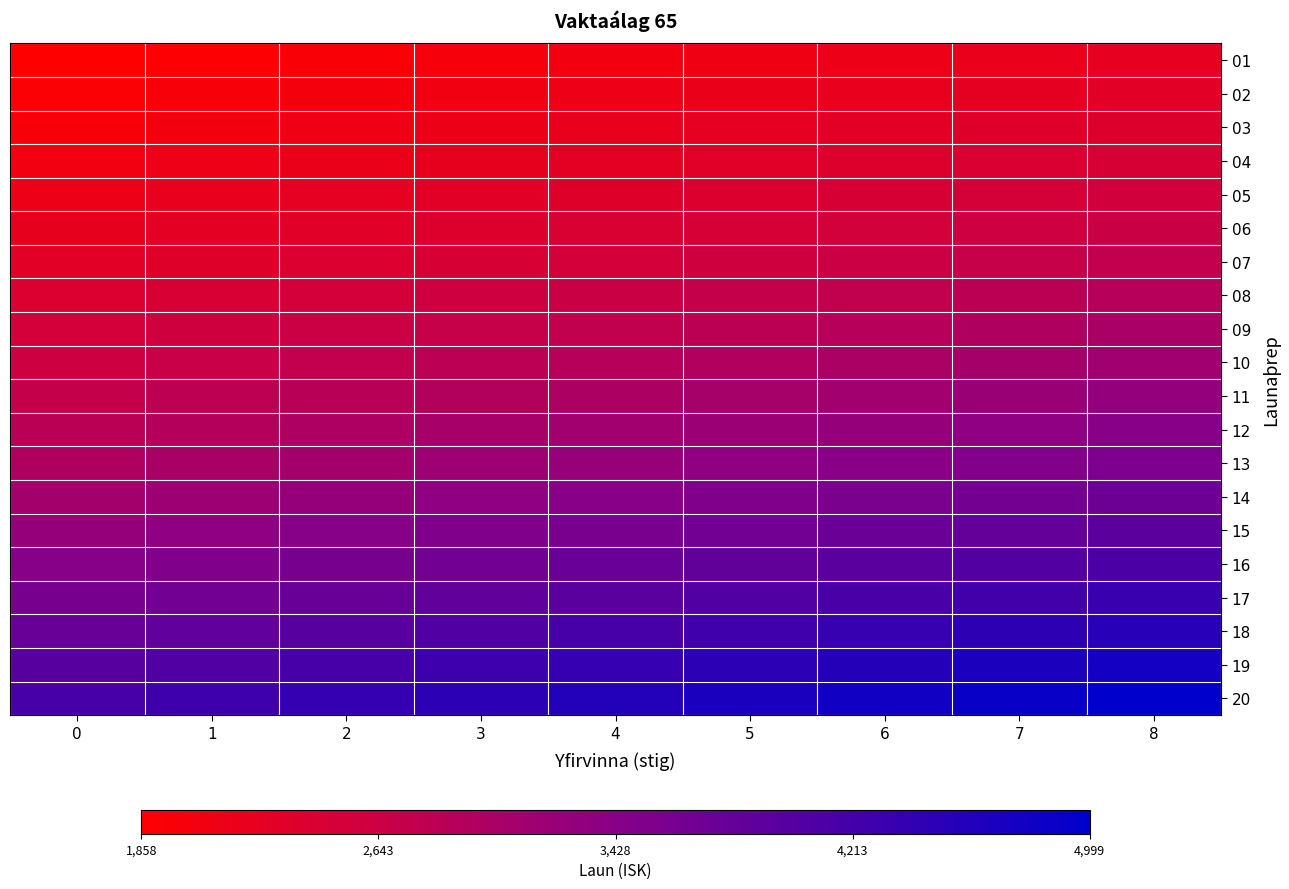

Reading left to right, extract all data points from this chart.

01: 0=1858	1=1905	2=1951	3=1997	4=2044	5=2090	6=2137	7=2183	8=2230
02: 0=1923	1=1971	2=2020	3=2068	4=2116	5=2164	6=2212	7=2260	8=2308
03: 0=1992	1=2042	2=2092	3=2141	4=2191	5=2241	6=2291	7=2341	8=2390
04: 0=2064	1=2116	2=2167	3=2218	4=2270	5=2322	6=2374	7=2425	8=2477
05: 0=2139	1=2193	2=2246	3=2300	4=2354	5=2407	6=2460	7=2514	8=2568
06: 0=2218	1=2274	2=2330	3=2385	4=2441	5=2496	6=2552	7=2607	8=2662
07: 0=2302	1=2360	2=2417	3=2475	4=2532	5=2590	6=2647	7=2705	8=2763
08: 0=2415	1=2475	2=2536	3=2596	4=2657	5=2717	6=2777	7=2837	8=2898
09: 0=2522	1=2585	2=2648	3=2711	4=2774	5=2837	6=2900	7=2963	8=3026
10: 0=2626	1=2692	2=2757	3=2823	4=2889	5=2954	6=3020	7=3086	8=3151
11: 0=2736	1=2804	2=2872	3=2941	4=3009	5=3078	6=3146	7=3214	8=3283
12: 0=2851	1=2922	2=2993	3=3064	4=3136	5=3207	6=3278	7=3349	8=3421
13: 0=2967	1=3041	2=3115	3=3189	4=3263	5=3337	6=3411	7=3485	8=3559
14: 0=3115	1=3193	2=3271	3=3348	4=3426	5=3504	6=3582	7=3660	8=3738
15: 0=3271	1=3352	2=3434	3=3516	4=3598	5=3679	6=3761	7=3843	8=3925
16: 0=3434	1=3520	2=3606	3=3691	4=3777	5=3863	6=3949	7=4035	8=4121
17: 0=3606	1=3696	2=3786	3=3876	4=3966	5=4057	6=4146	7=4237	8=4327
18: 0=3786	1=3881	2=3975	3=4070	4=4165	5=4259	6=4354	7=4449	8=4544
19: 0=3975	1=4075	2=4174	3=4274	4=4373	5=4472	6=4571	7=4671	8=4770
20: 0=4165	1=4270	2=4374	3=4478	4=4582	5=4686	6=4791	7=4895	8=4999